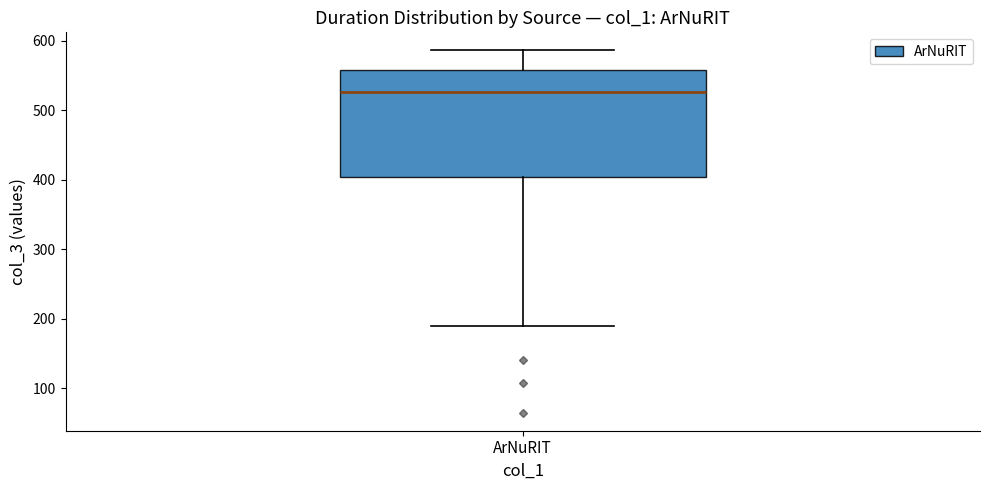

Where does the lower whisker of the box for ArNuRIT end on the y-axis? The values are not printed on the chart, so give them approximately, as read against the axis.

190